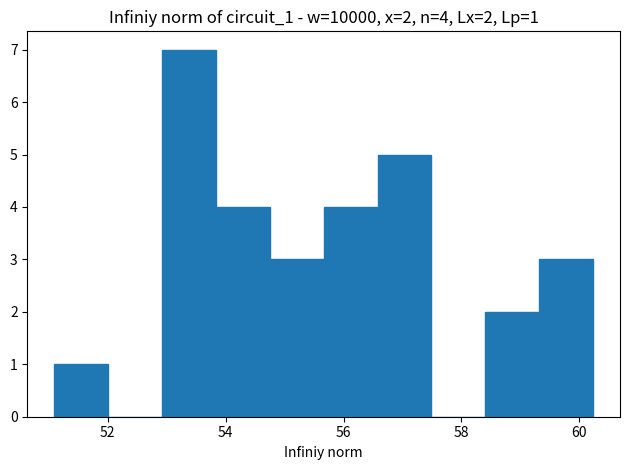

Which range on the x-axis has the tallest bar?

53.0 to 53.8